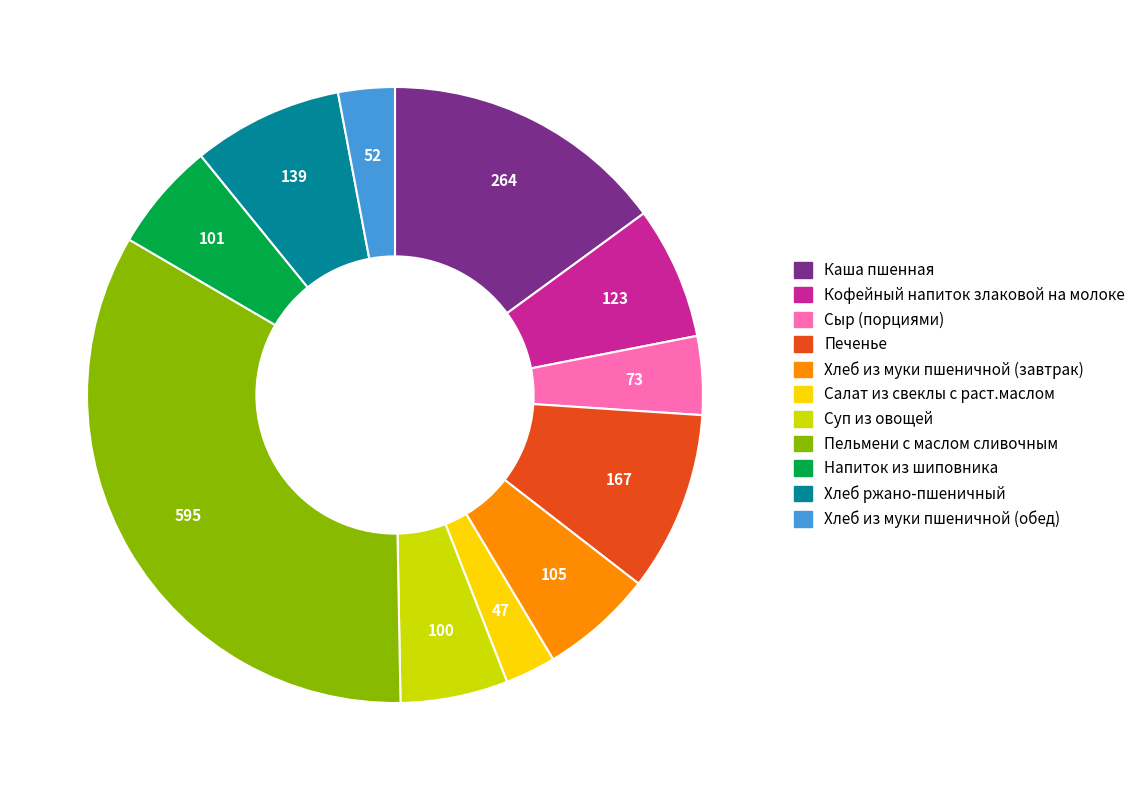

Is it true that Сыр (порциями) is 4% of the pie?

True